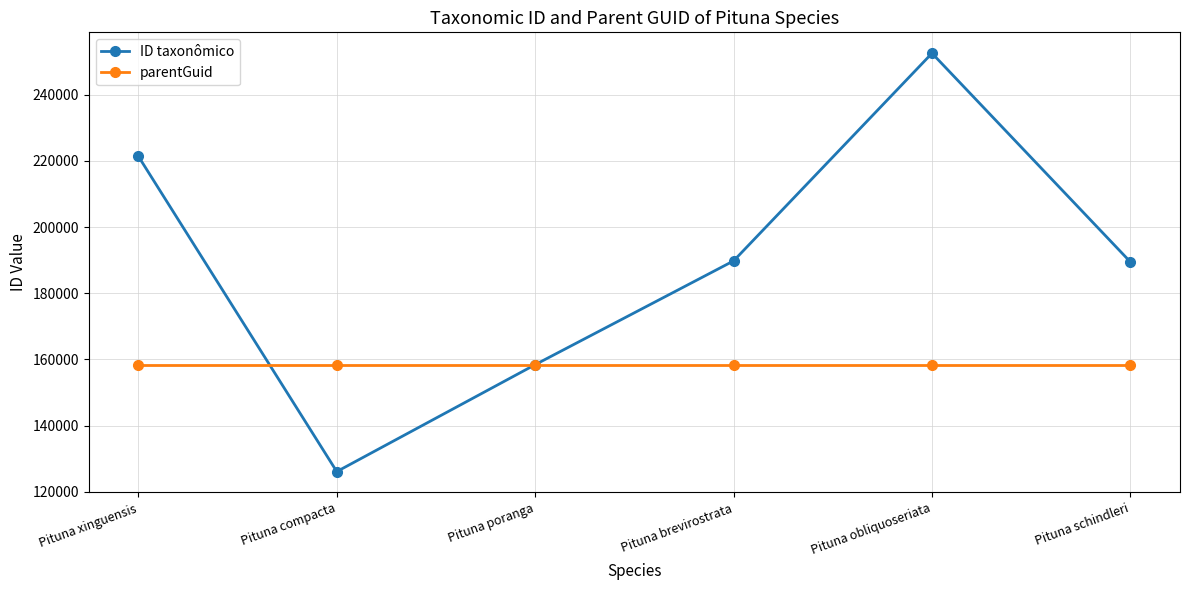

List the series in order of their overall mean, highest first.

ID taxonômico, parentGuid